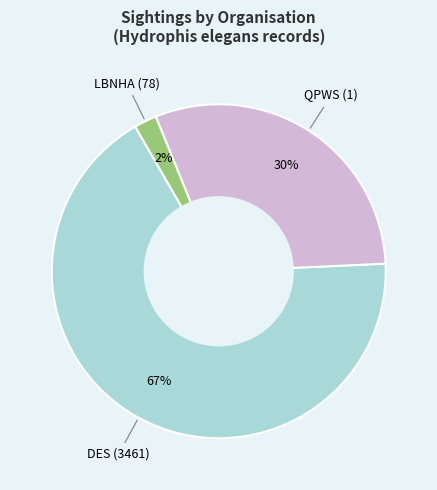

To the nearest percent, what is the average slice percentage?

33%